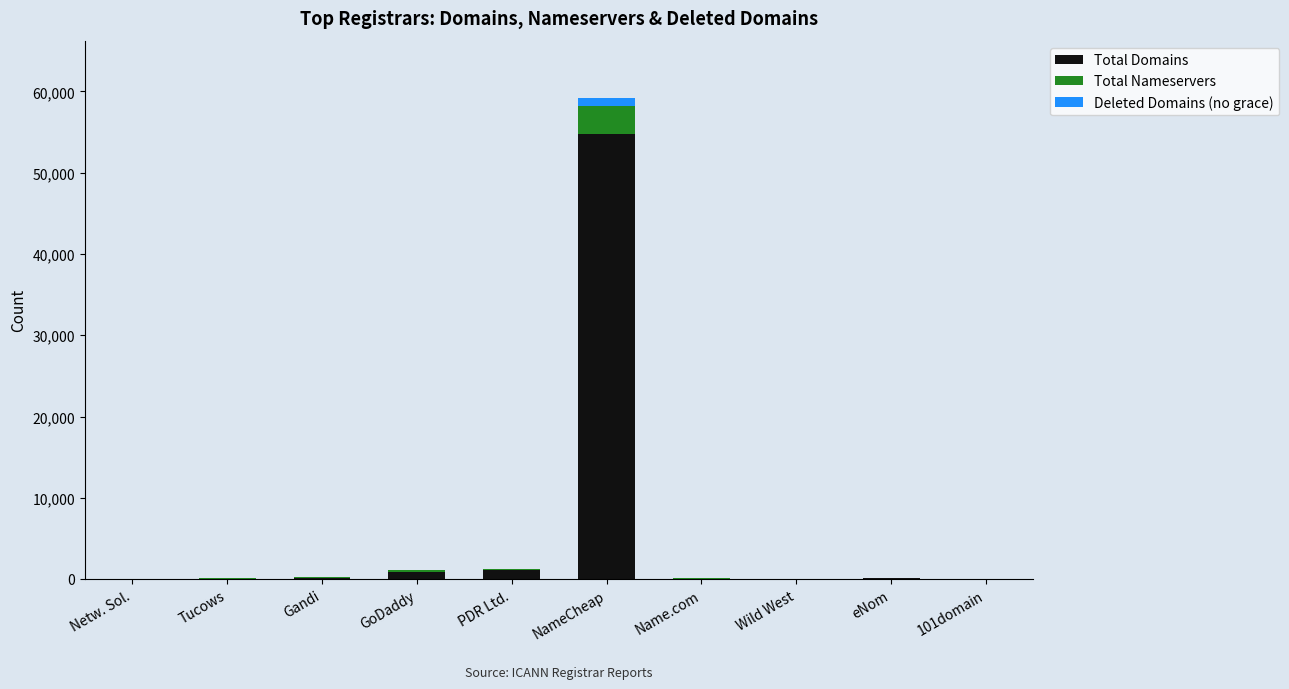

What is the maximum value for Total Domains?

54786